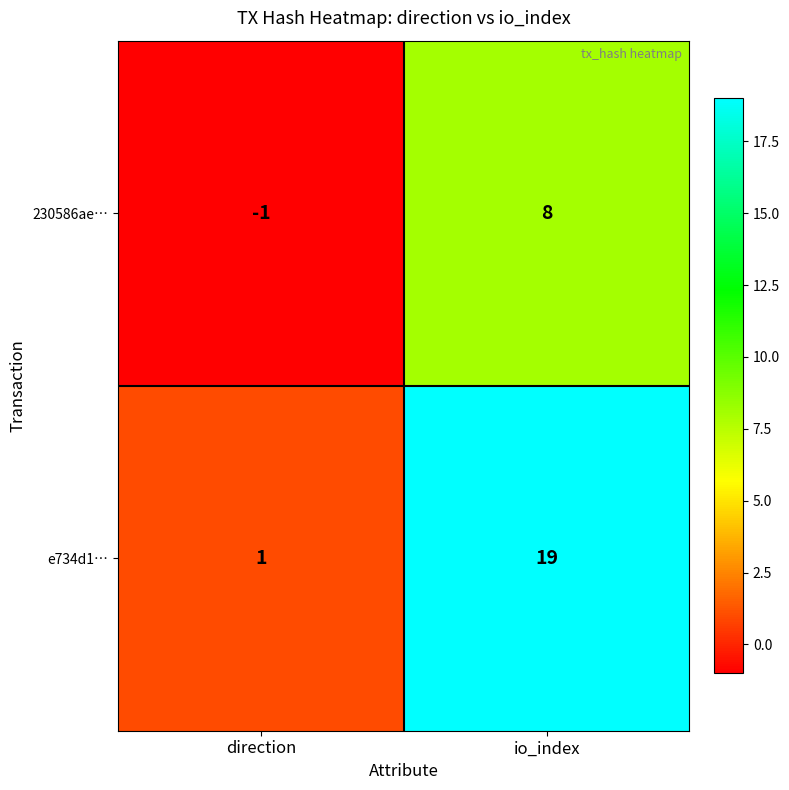

Rank the series at io_index from lowest to highest value.

230586ae…, e734d1…